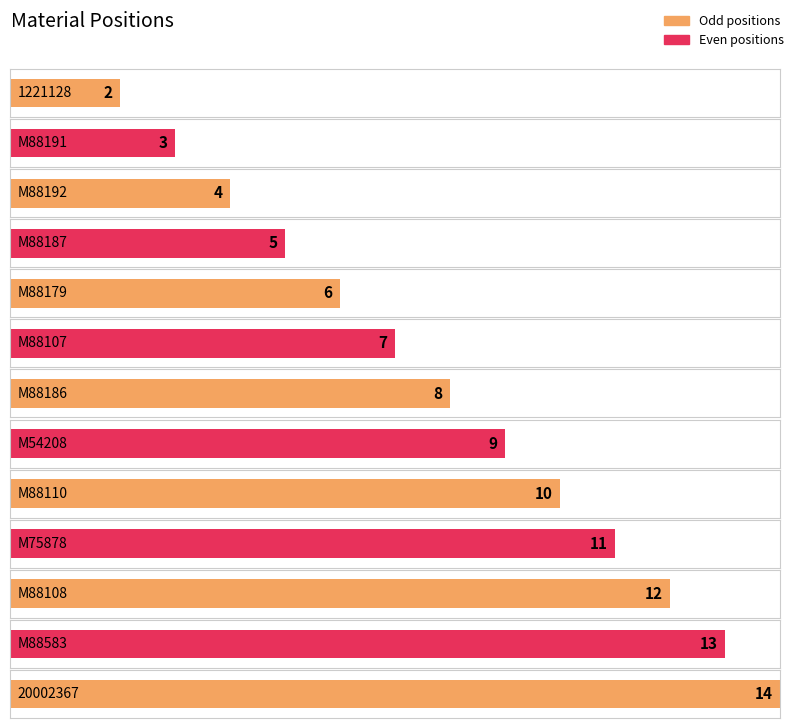

List the labels in order of value, smallest first.

1221128, M88191, M88192, M88187, M88179, M88107, M88186, M54208, M88110, M75878, M88108, M88583, 20002367